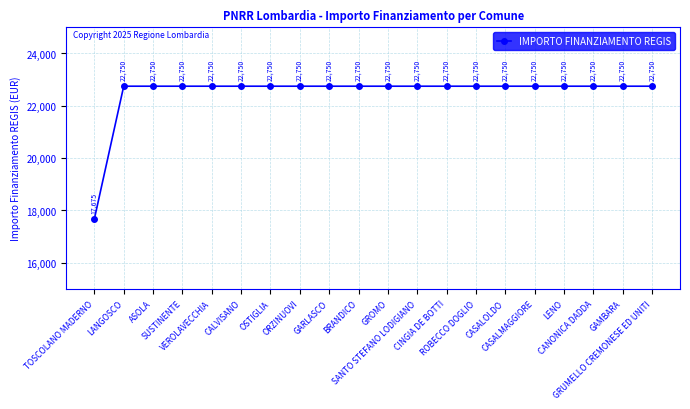

True or false: the data shows 22750.0 at GAMBARA.

True